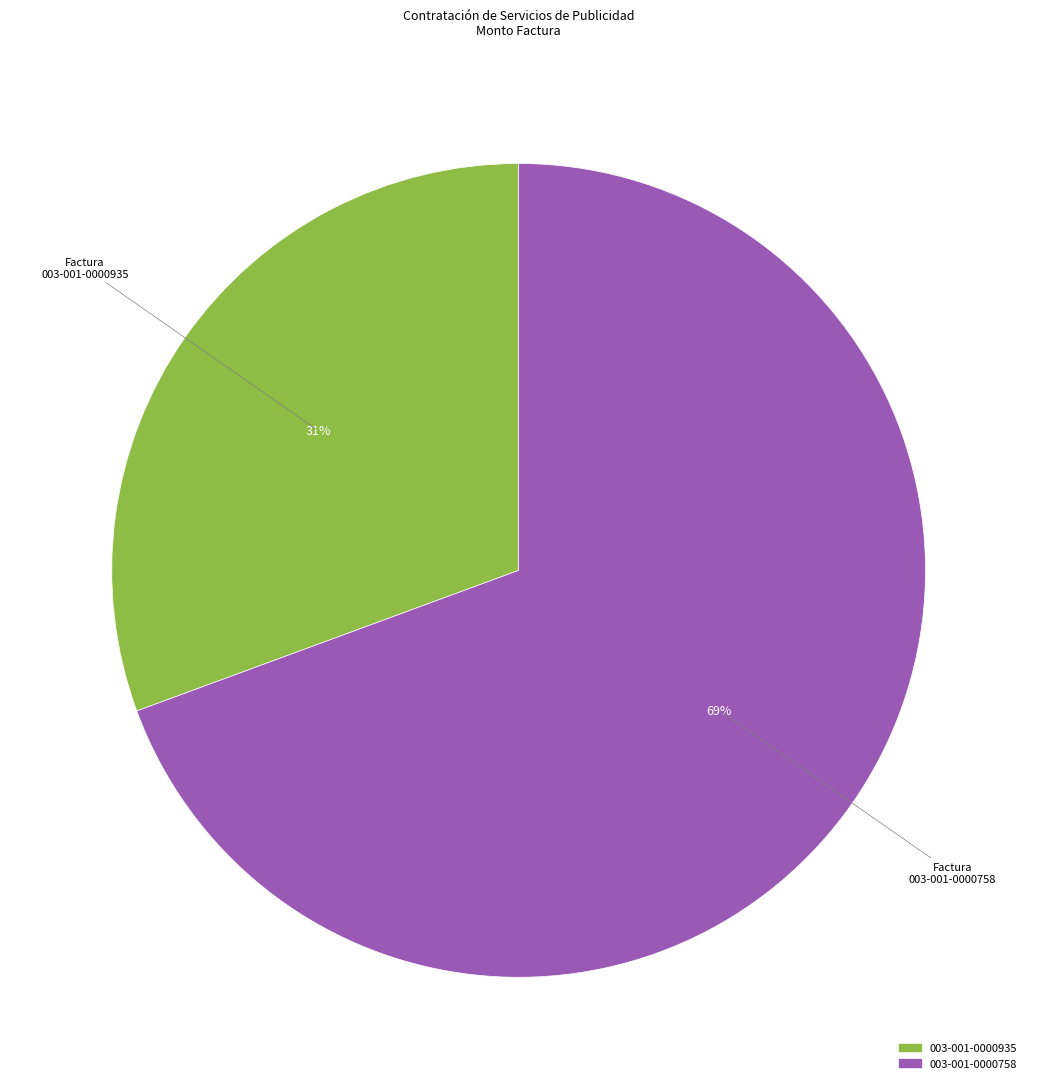

Is it true that 003-001-0000935 is 31% of the pie?

True